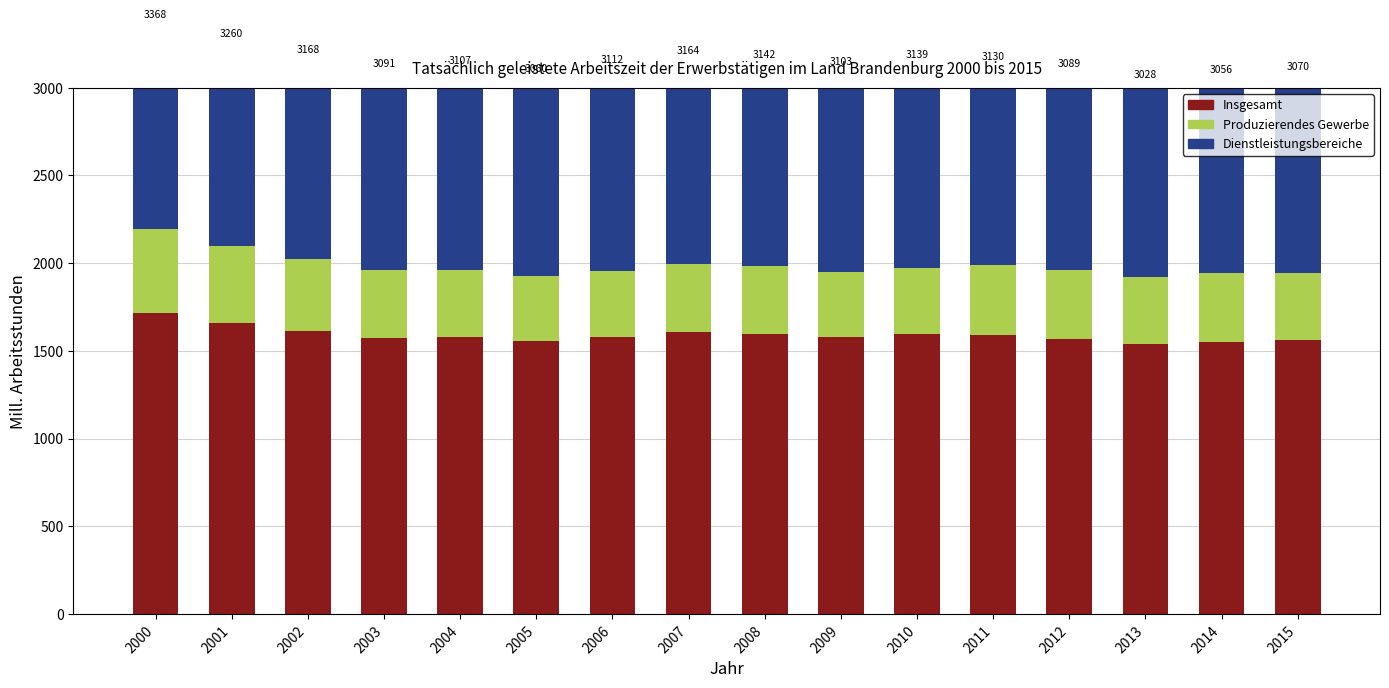

Reading left to right, what are all the values shown in this chart?

Insgesamt: 2000=1714.7	2001=1658.0	2002=1611.1	2003=1572.8	2004=1580.4	2005=1555.6	2006=1581.3	2007=1608.0	2008=1596.8	2009=1576.6	2010=1594.5	2011=1590.4	2012=1569.0	2013=1537.8	2014=1551.4	2015=1559.0
Produzierendes Gewerbe: 2000=481.7	2001=442.0	2002=412.6	2003=387.0	2004=378.7	2005=368.7	2006=374.8	2007=387.3	2008=387.4	2009=373.6	2010=379.8	2011=397.0	2012=394.5	2013=384.6	2014=389.8	2015=386.2
Dienstleistungsbereiche: 2000=1171.9	2001=1159.9	2002=1143.8	2003=1131.5	2004=1148.1	2005=1135.9	2006=1156.3	2007=1169.2	2008=1158.3	2009=1152.6	2010=1164.8	2011=1143.0	2012=1125.9	2013=1105.9	2014=1114.4	2015=1125.2